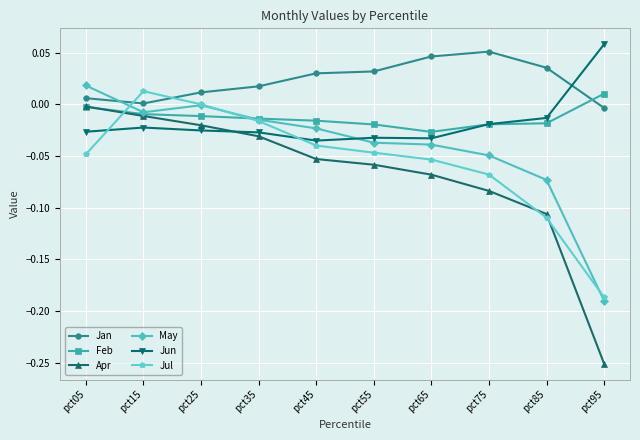

Is it true that Jun equals -0.0 at pct85?

True